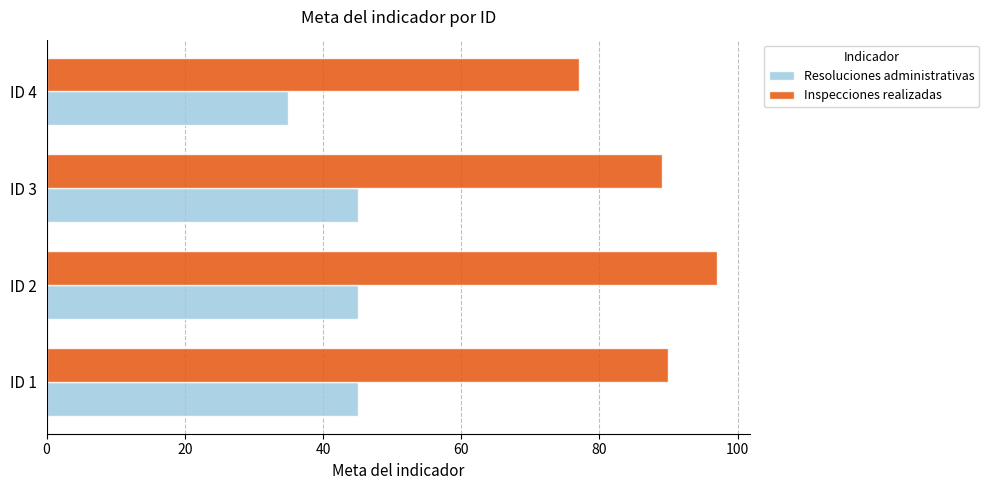

What is the difference between the maximum and minimum values in the Resoluciones administrativas series?

10